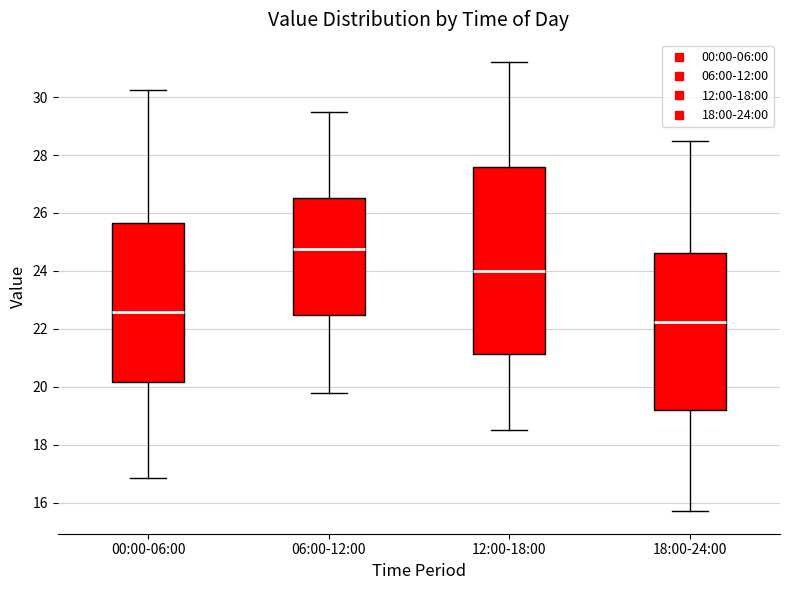

Comparing the boxes themselves (not the whiskers), which one is the tallest?

12:00-18:00